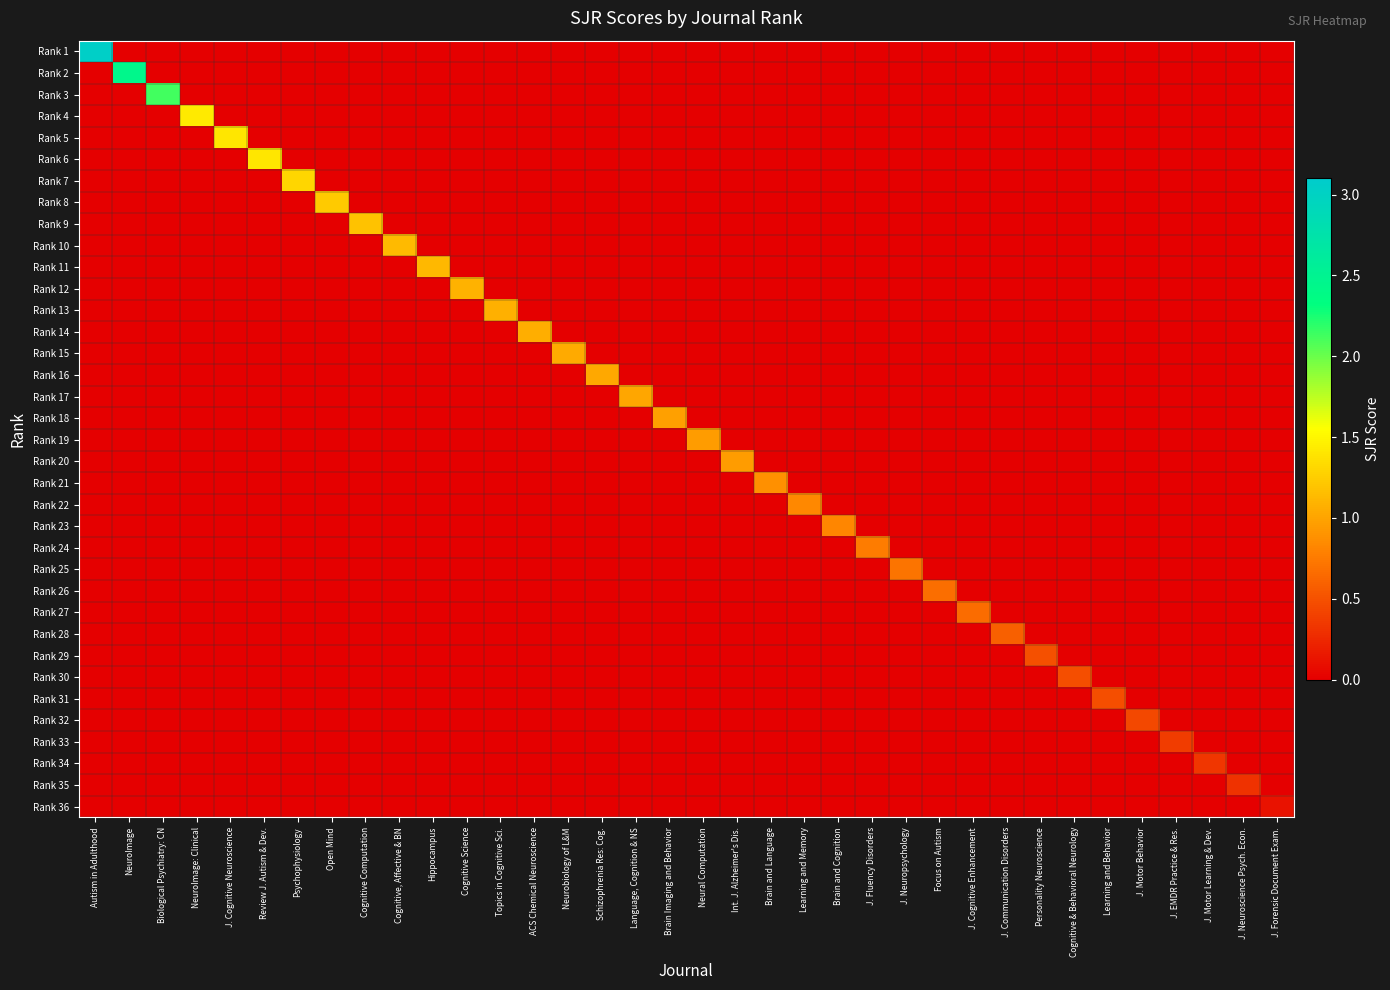

Count the number of categories in the chart.

36